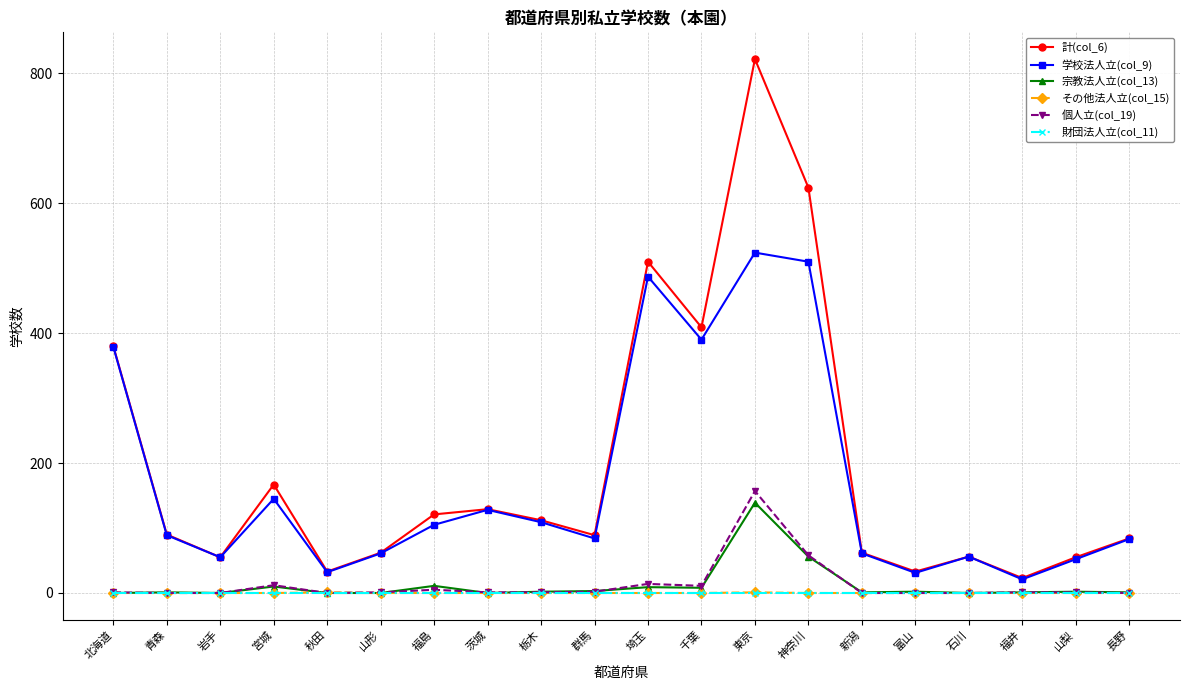

What is the lowest value of the 学校法人立(col_9) series?

21